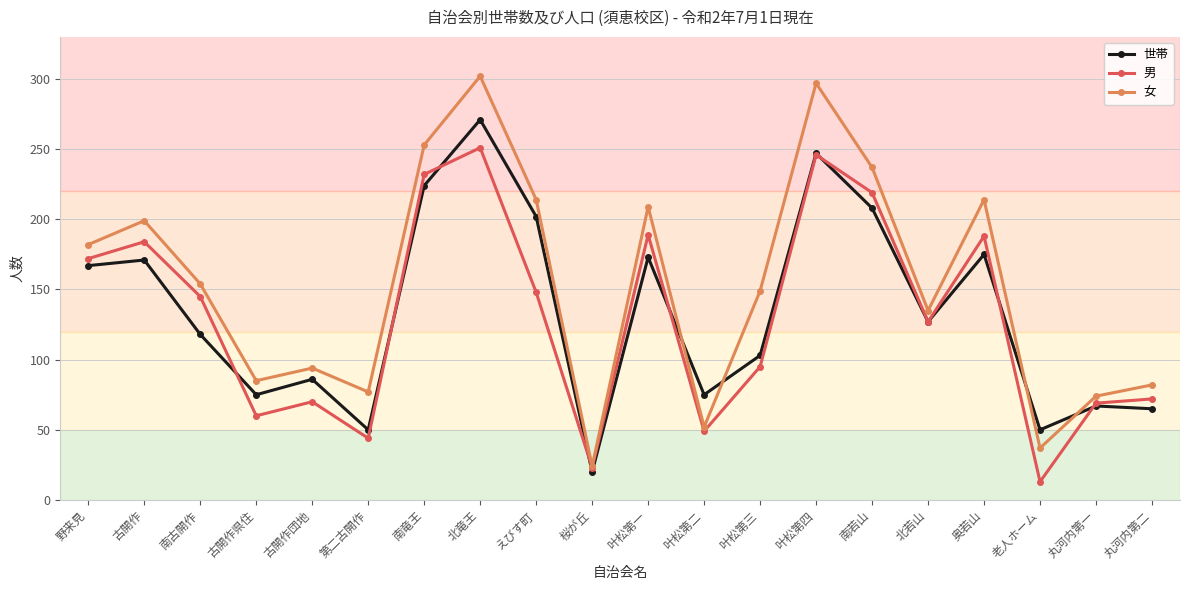

Is this an area chart (filled region under the line)?

No